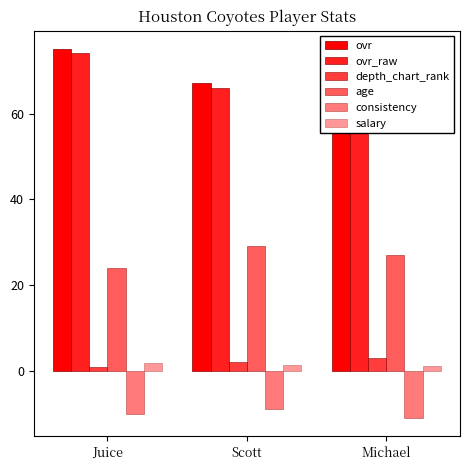

List the labels in order of age value, largest first.

Scott, Michael, Juice